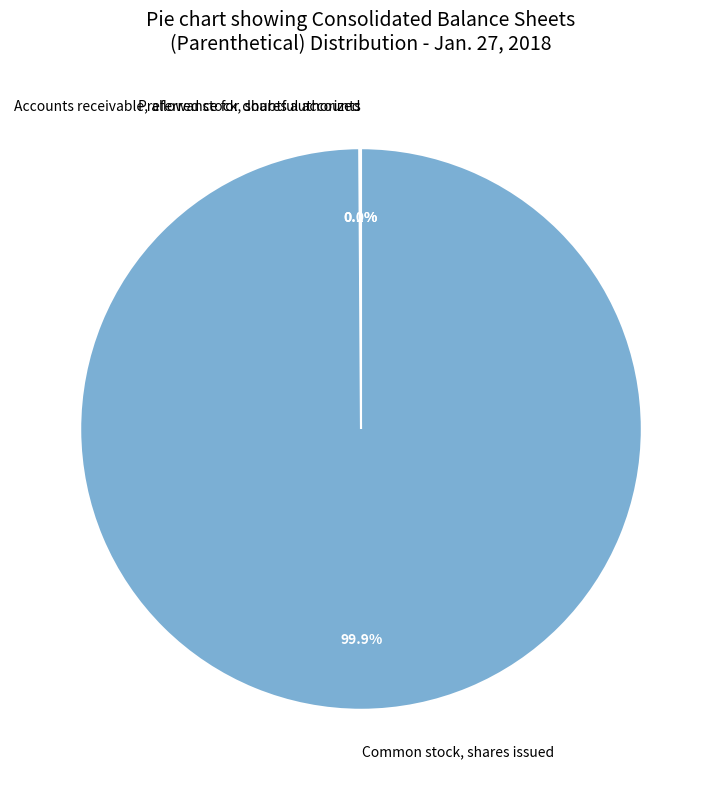

The Common stock, shares issued slice represents 86% of the pie. True or false?

False